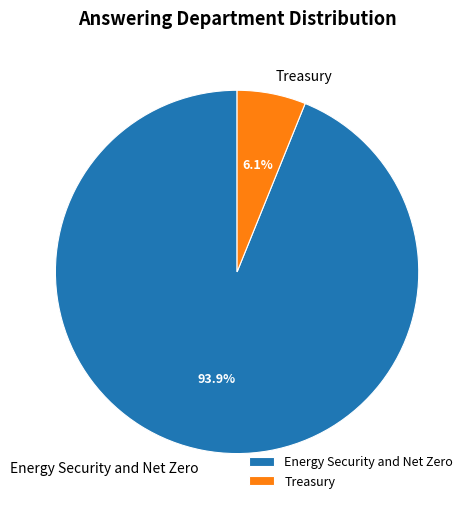

Rank the categories by value from lowest to highest.

Treasury, Energy Security and Net Zero